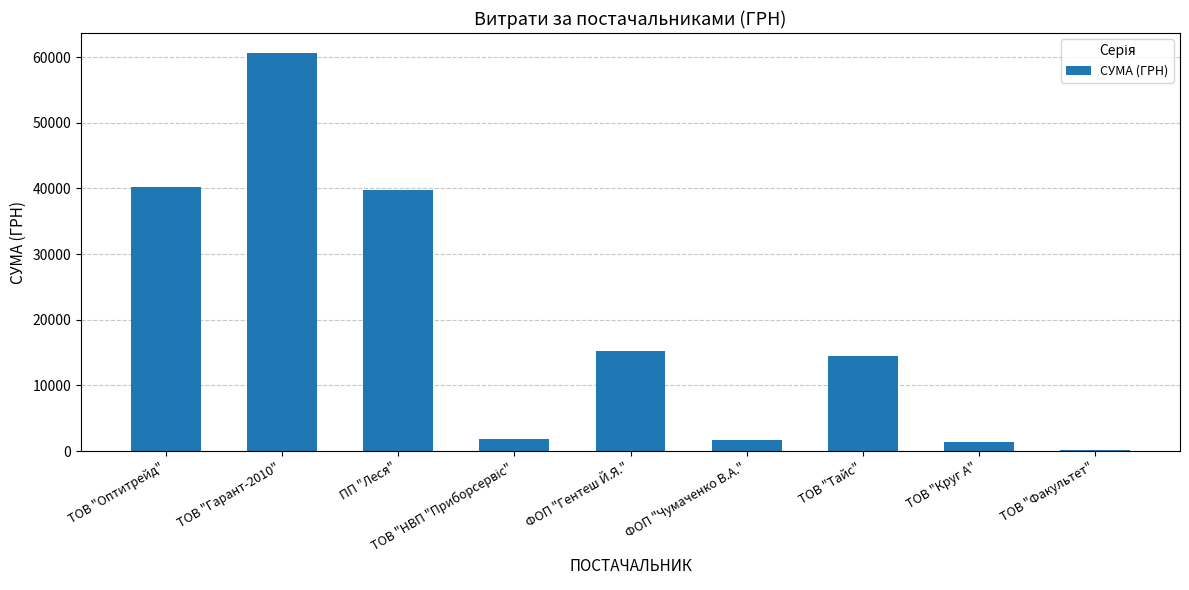

At which label is the value closest to 30395?

ПП "Леся"